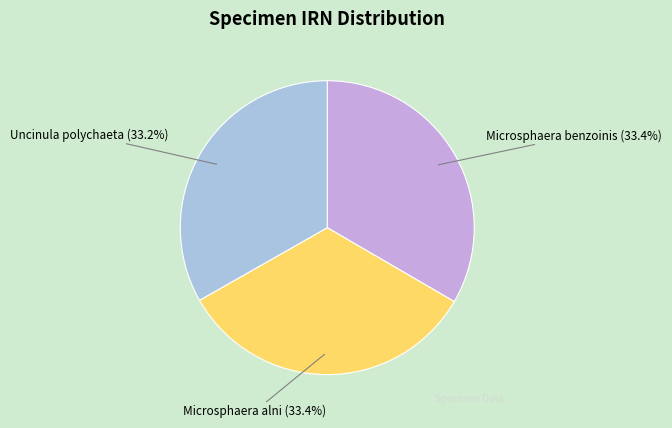

Does Uncinula polychaeta account for over 50% of the chart?

No